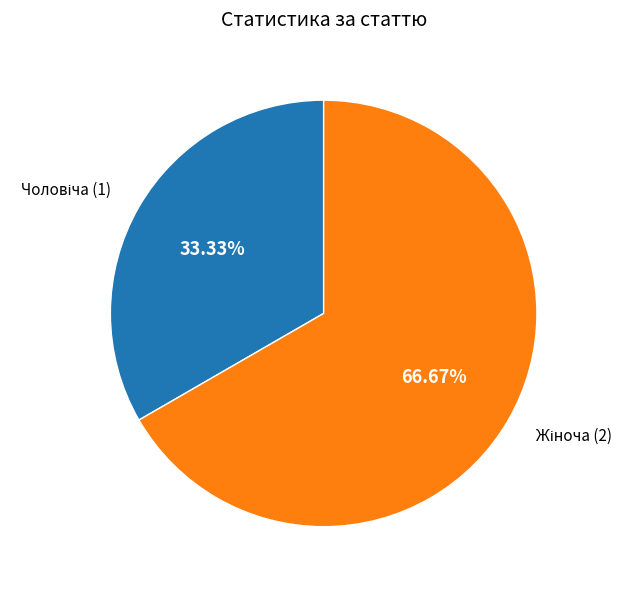

Is there a majority slice in this chart?

Yes